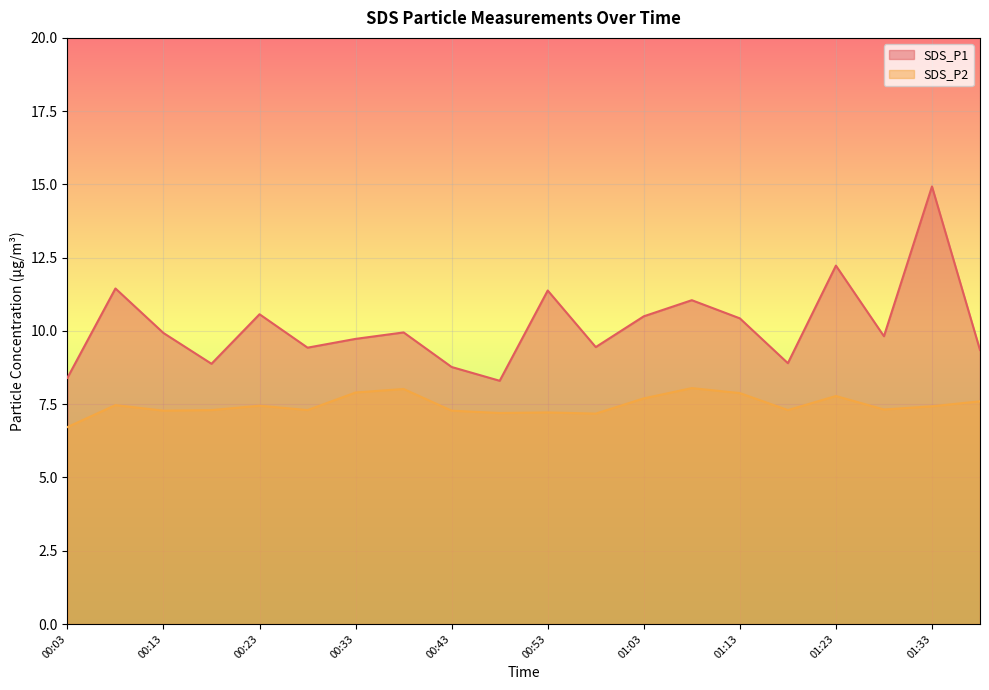

Which series has the widest spread of values?

SDS_P1